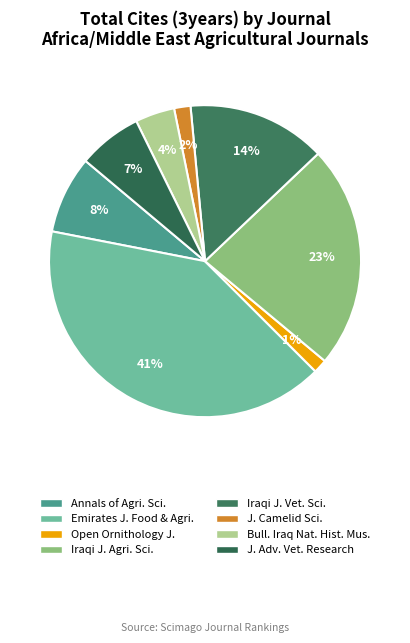

Does any single category account for the majority?

No